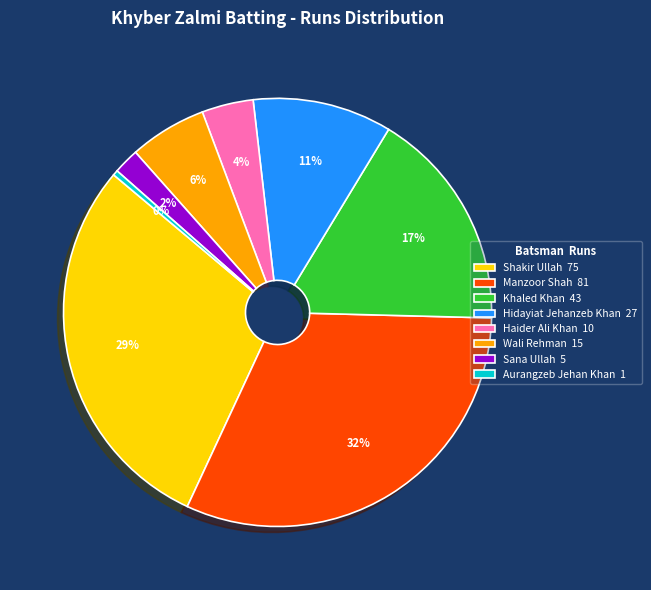

Which has a higher value, Hidayiat Jehanzeb Khan 27 or Aurangzeb Jehan Khan 1?

Hidayiat Jehanzeb Khan 27